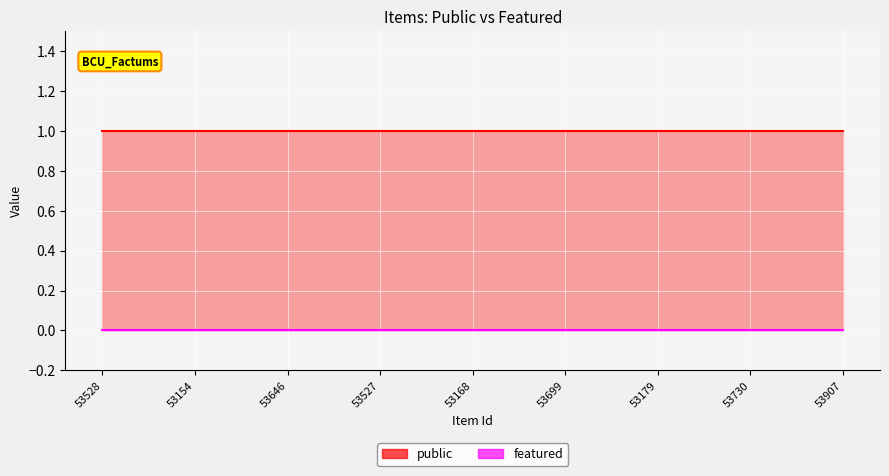

At which category does the chart reach its minimum across all series?

53528